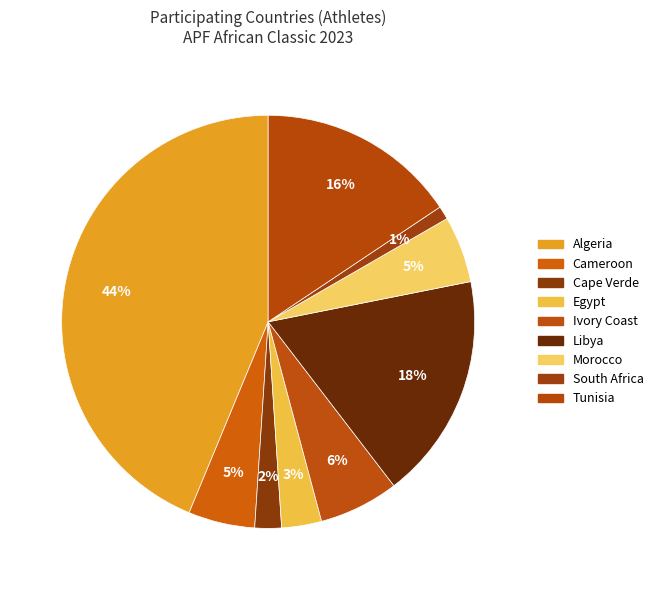

Which slice is the largest?

Algeria